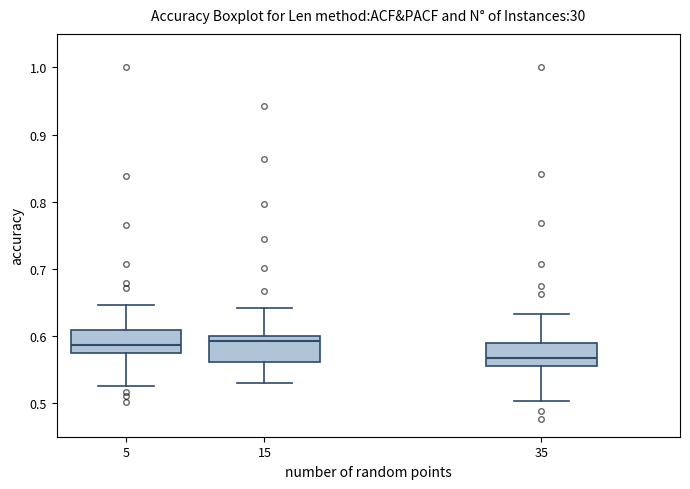

Reading left to right, transcribe this box plot: for each box, give where its median line is, the range the box spans, and where its two whiskers end, as read against the y-axis. The values are not printed on the chart, so give them approximately, as read against the axis.

5: median 0.59, box 0.57 to 0.61, whiskers 0.53 to 0.65
15: median 0.59, box 0.56 to 0.60, whiskers 0.53 to 0.64
35: median 0.57, box 0.56 to 0.59, whiskers 0.50 to 0.63